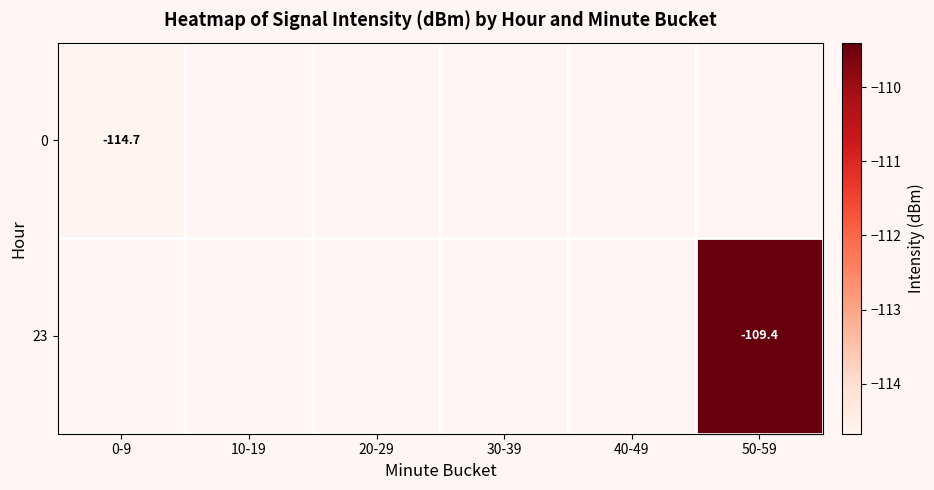

What is the lowest value of the 0 series?

-114.7